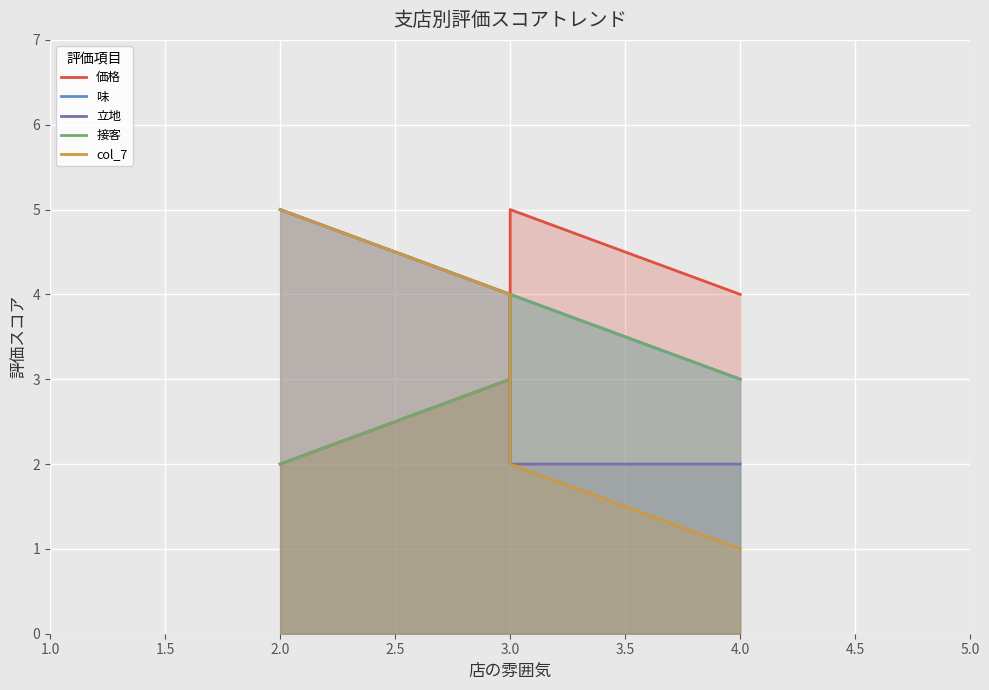

What is the difference between the maximum and minimum values in the col_7 series?

4